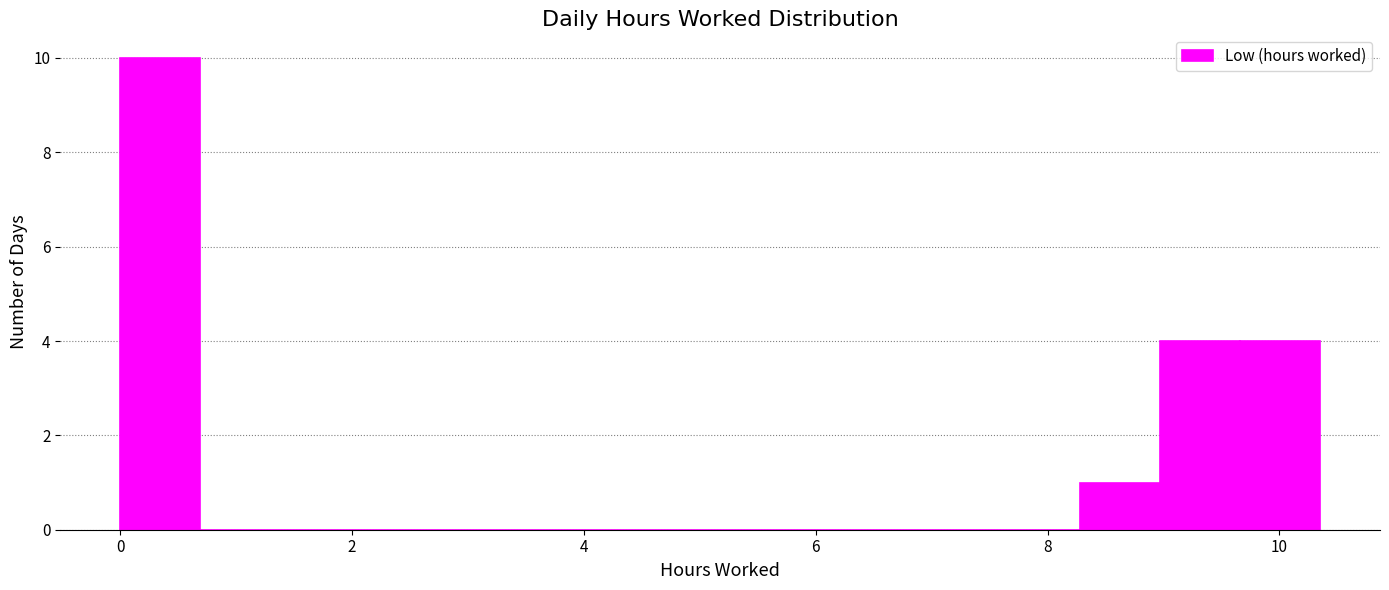

Around what value on the x-axis is the tallest bar? Give the approximate position of its centre, as read against the axis.

0.4